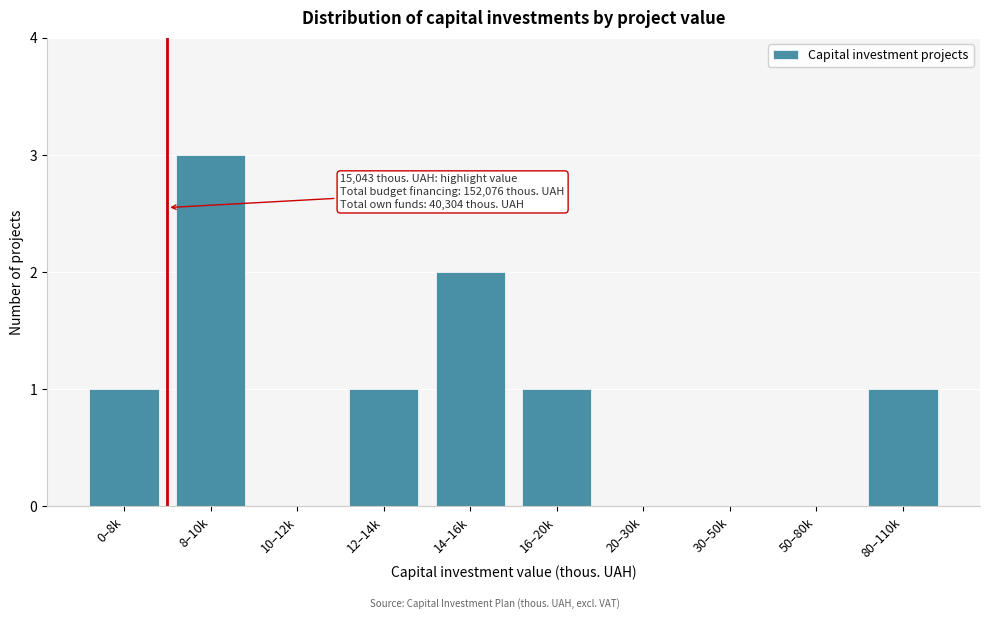

Reading left to right, transcribe all the data shown in this chart.

0–8k=1	8–10k=3	10–12k=0	12–14k=1	14–16k=2	16–20k=1	20–30k=0	30–50k=0	50–80k=0	80–110k=1